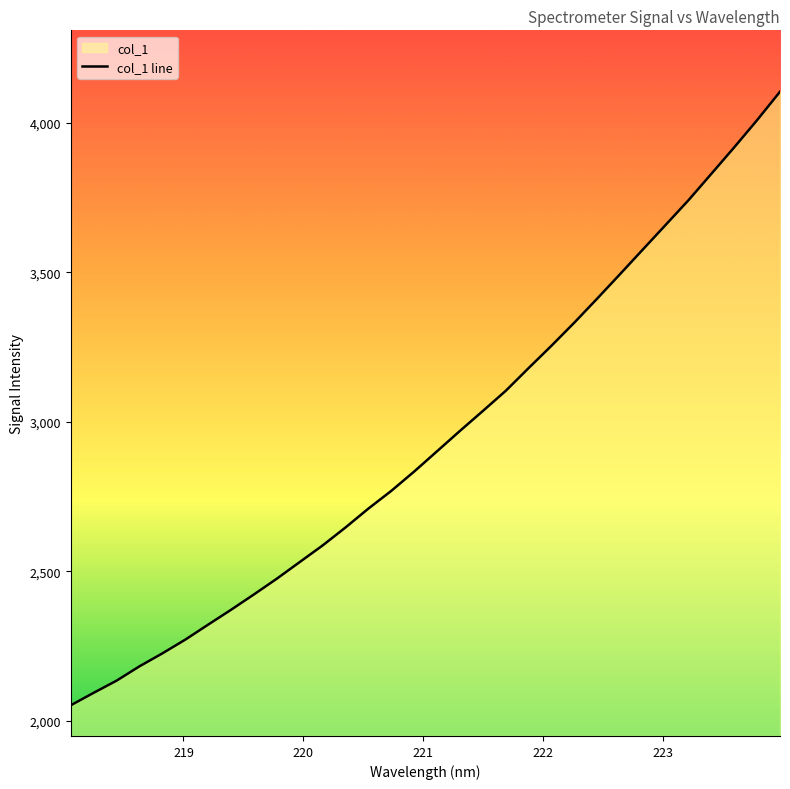

What is the smallest value displayed?

2052.6